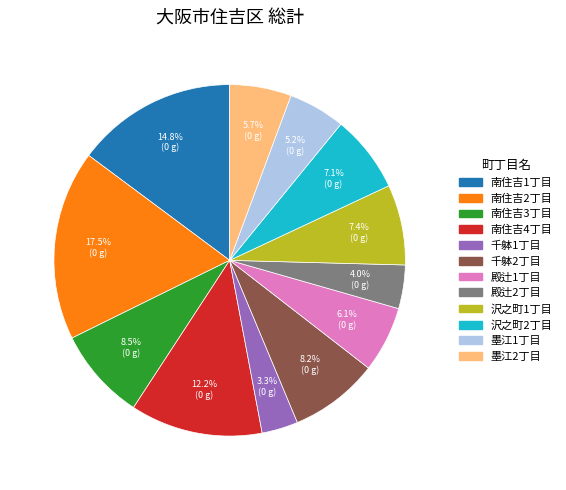

How many segments does this pie chart have?

12